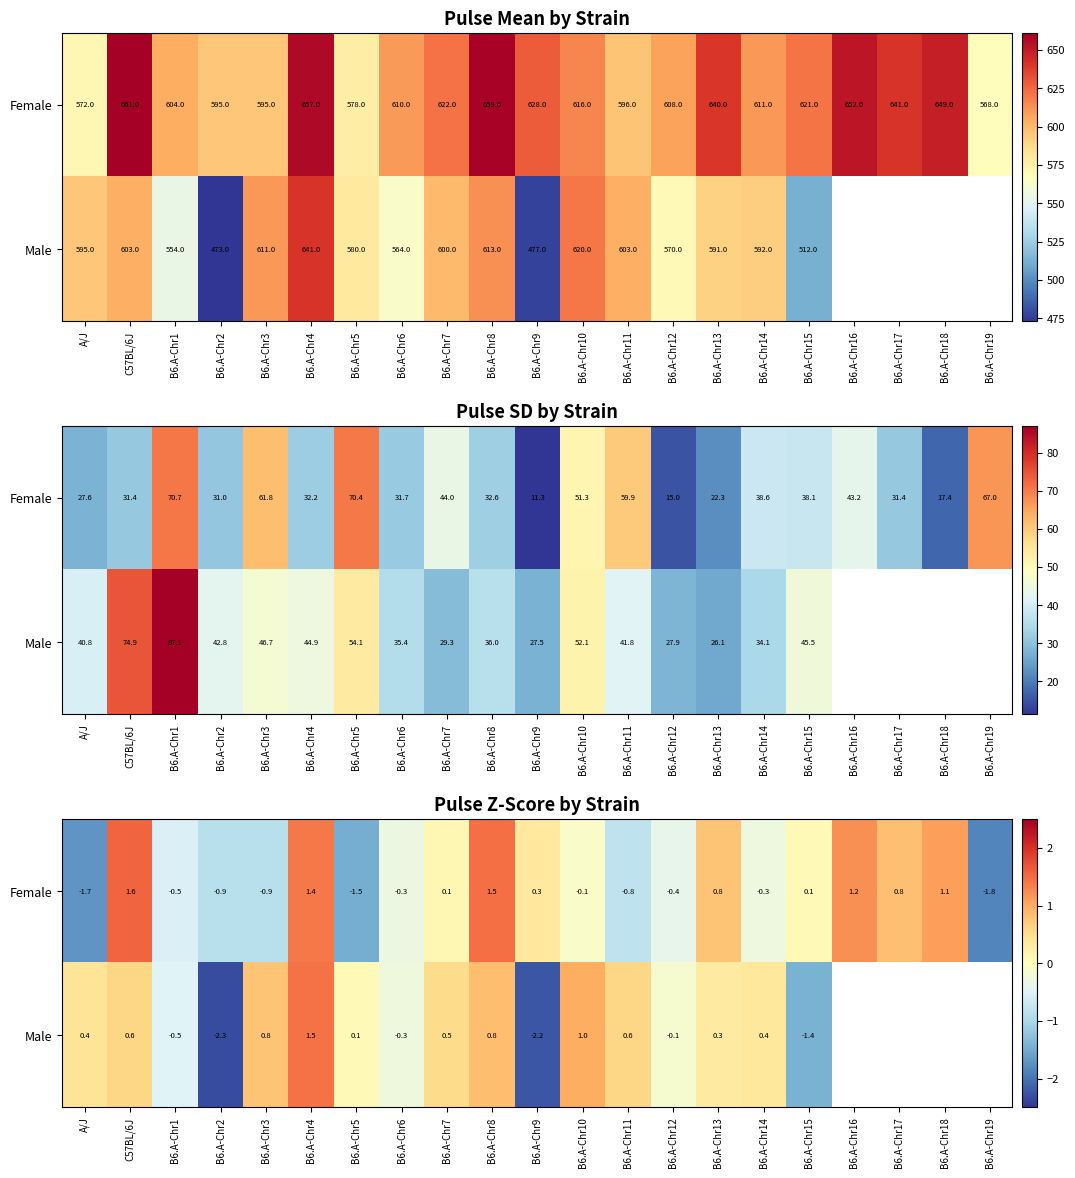

The value of Female at B6.A-Chr17 is 1.3. True or false?

False